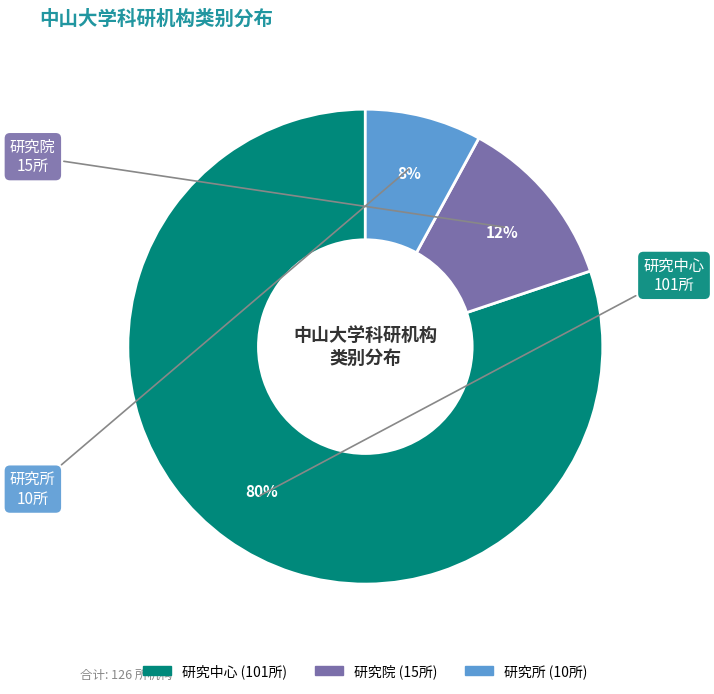

Rank the categories by value from highest to lowest.

研究中心, 研究院, 研究所